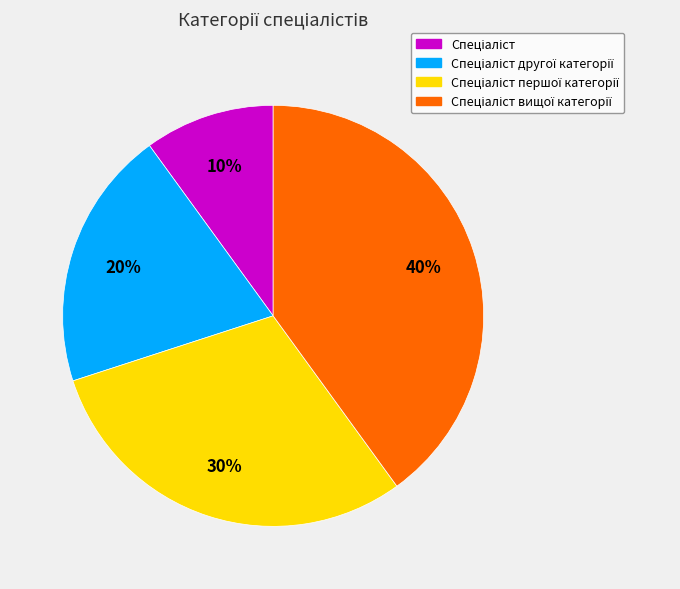

To the nearest percent, what is the difference between the largest and smallest slice percentages?

30%